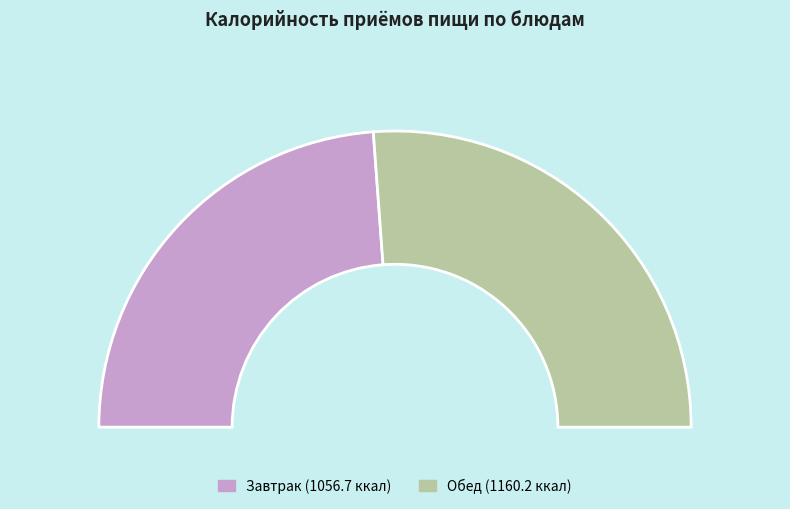

Is there a majority slice in this chart?

No